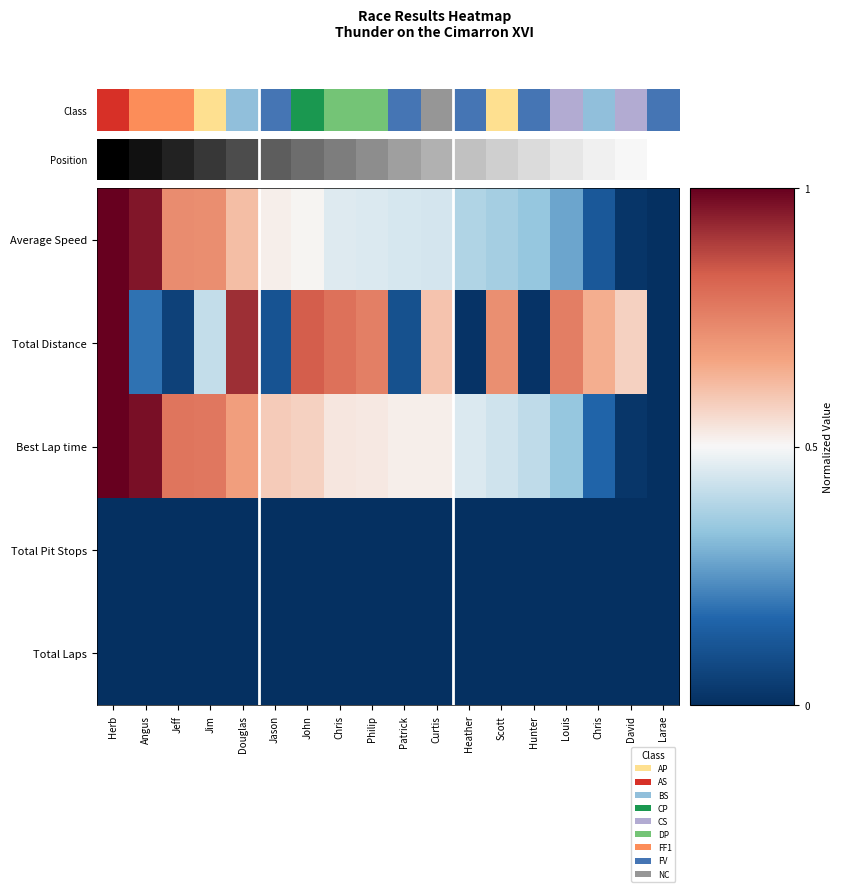

Which series has the largest total across all categories?

Best Lap time